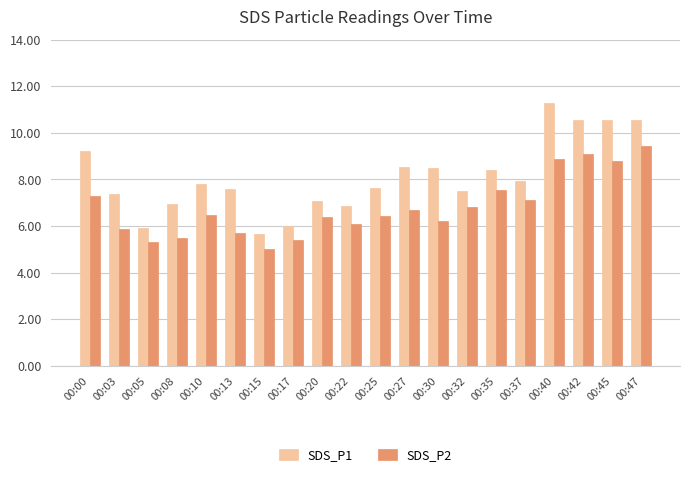

Rank the series at 00:13 from highest to lowest value.

SDS_P1, SDS_P2